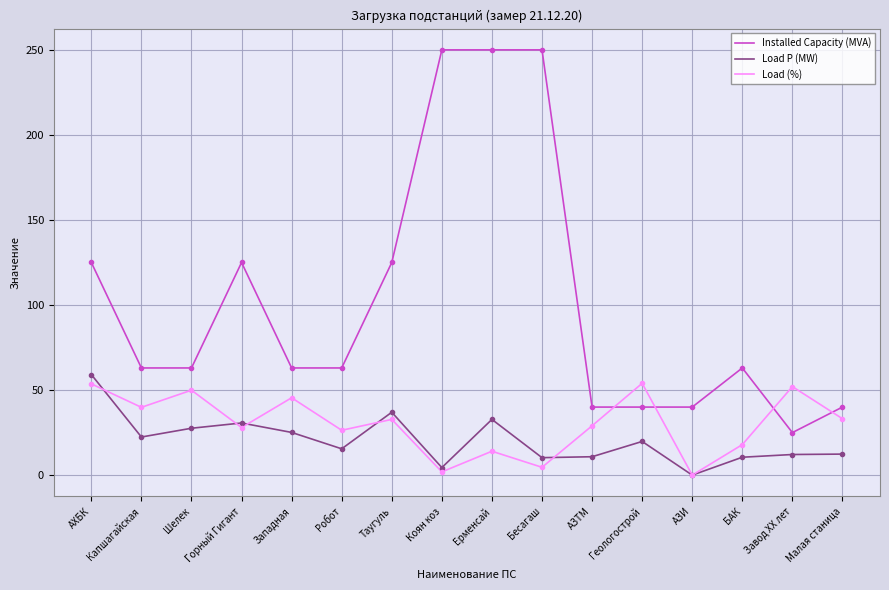

What is the highest value of the Load (%) series?

54.0